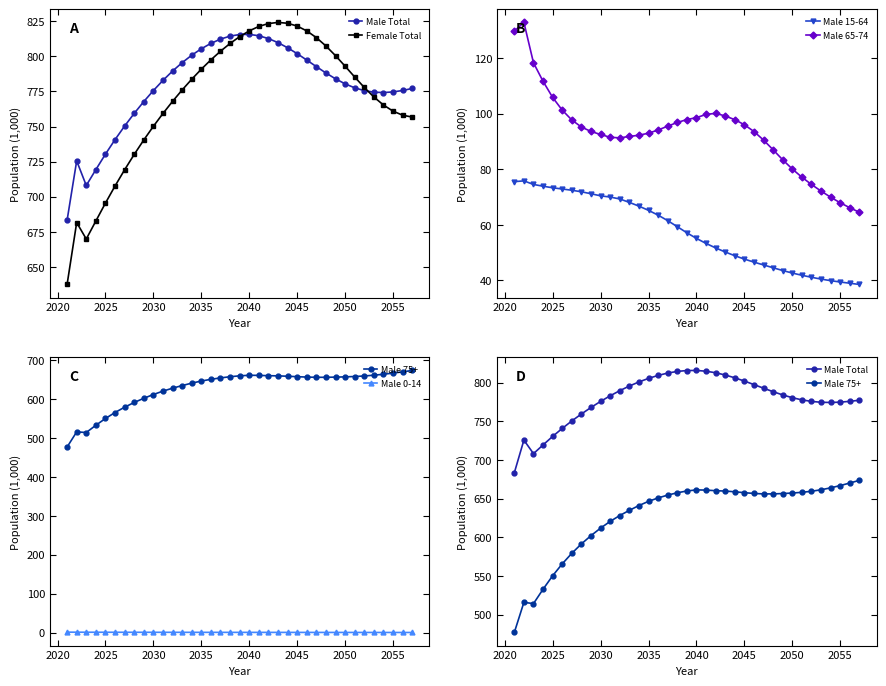

True or false: Male 65-74 and Male 15-64 intersect in this chart.

False